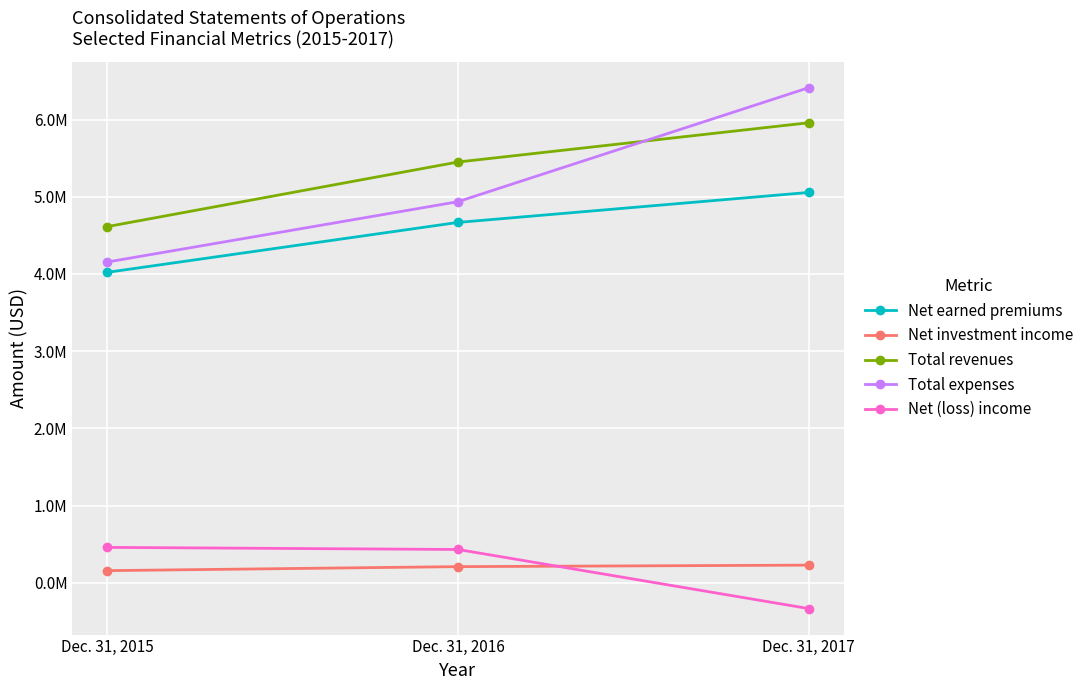

Reading left to right, list all the values displayed in this chart.

Net earned premiums: 4021241	4667965	5056098
Net investment income: 156290	208047	227503
Total revenues: 4613791	5450456	5958941
Total expenses: 4154942	4936512	6412807
Net (loss) income: 457633	430370	-334879